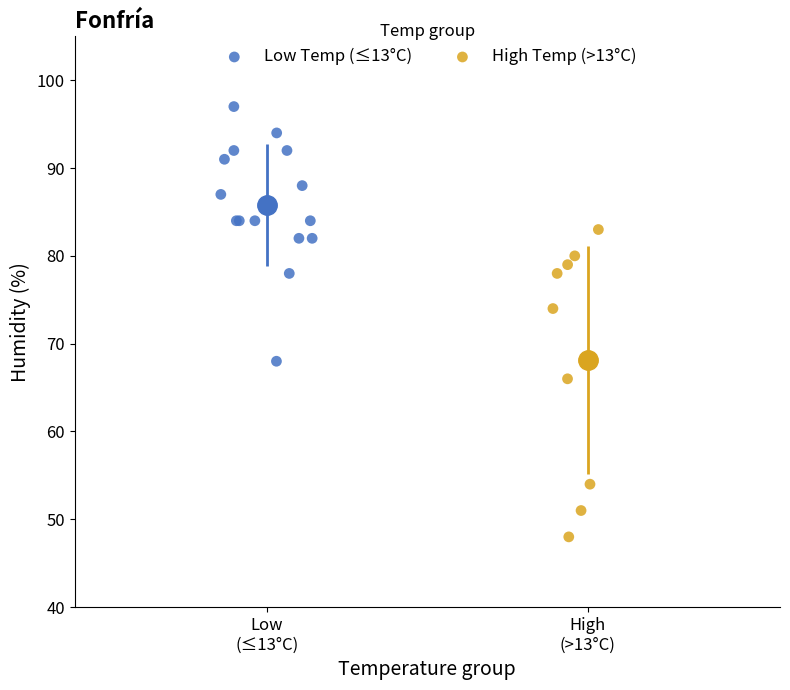

Which series has the widest spread of Y values?

High Temp (>13°C)